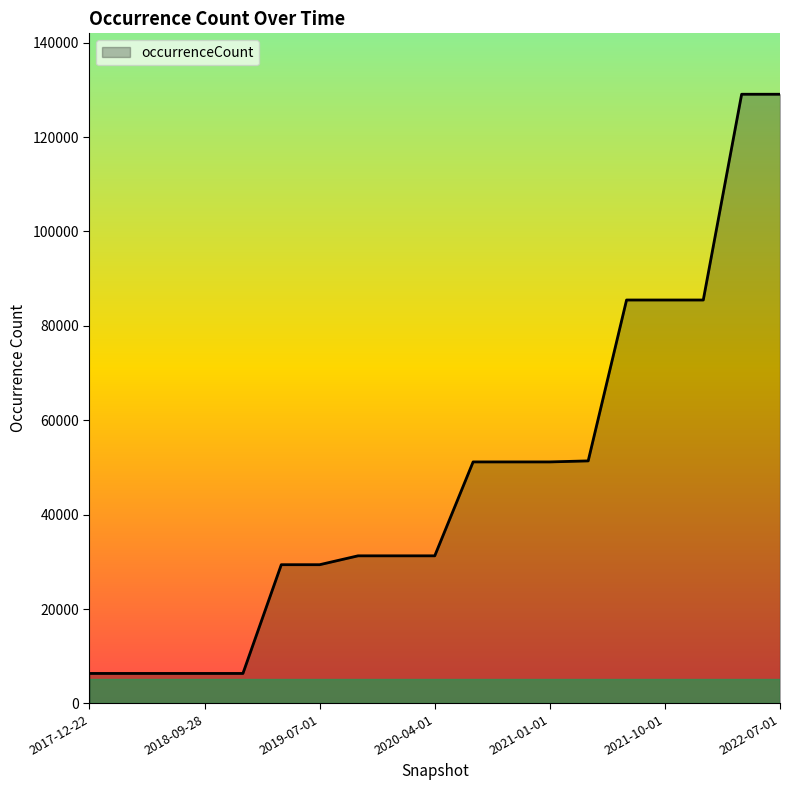

What is the difference between the maximum and minimum values?

122735